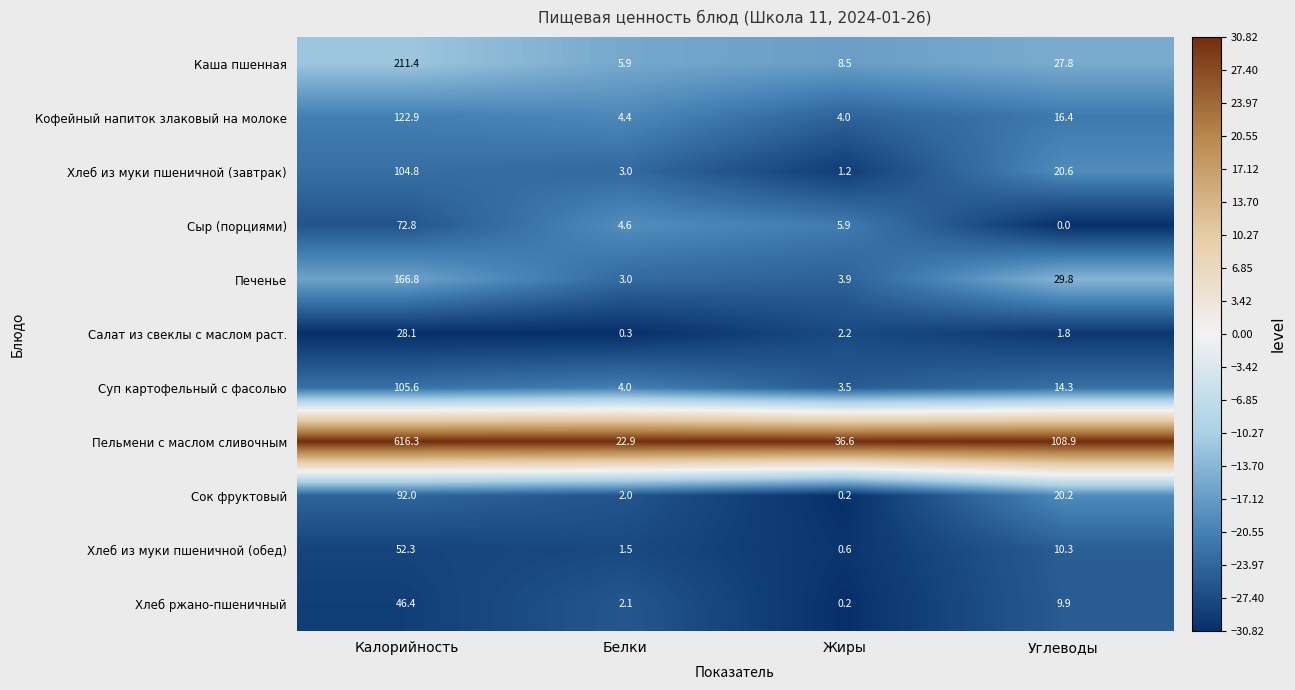

What is the sum of the Каша пшенная values at Белки and Калорийность?

217.3